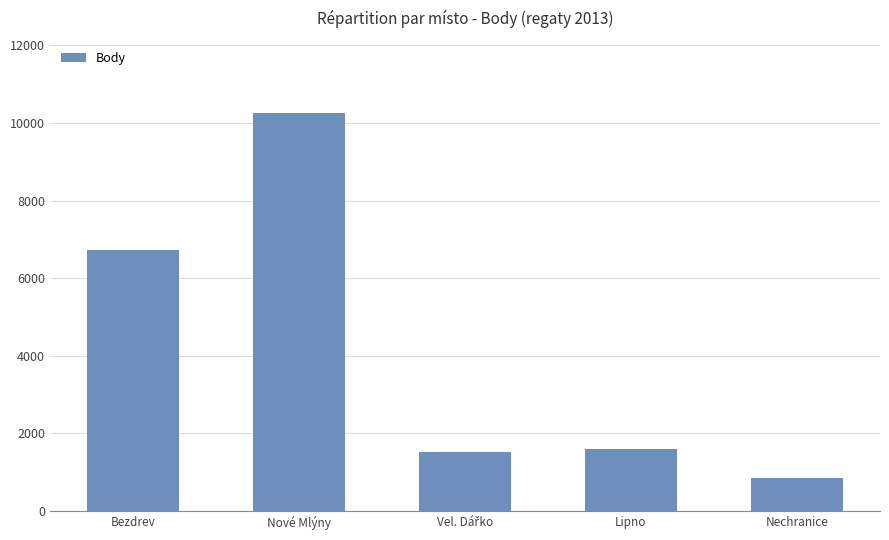

How many categories are shown in the chart?

5